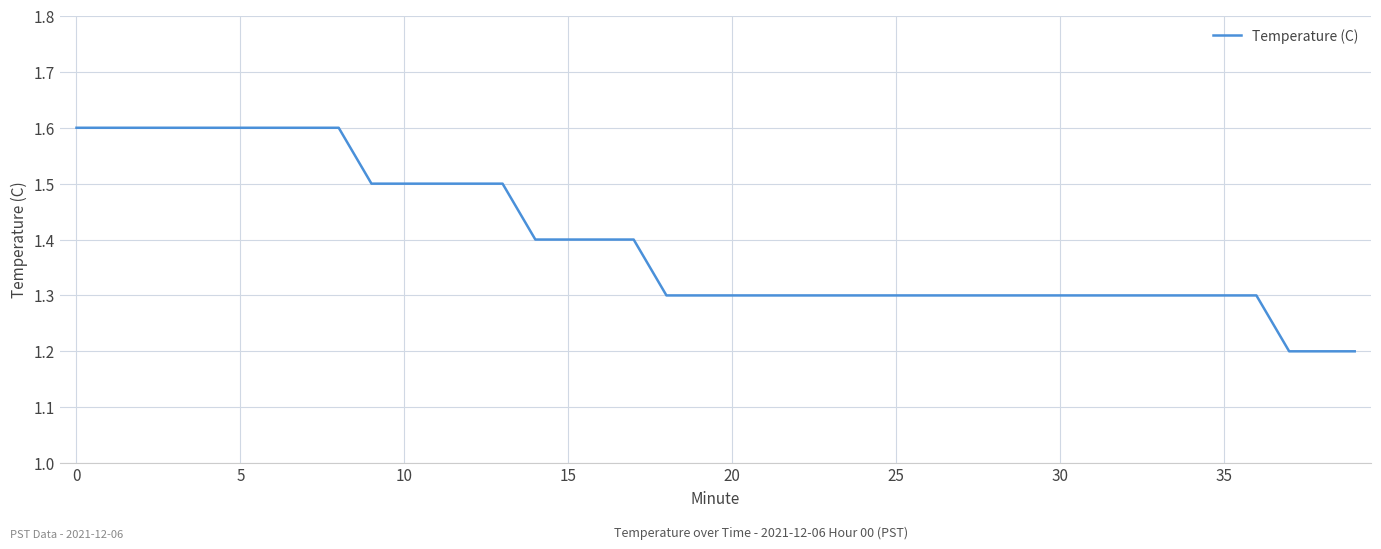

What is the difference between the second highest and minimum values?

0.4